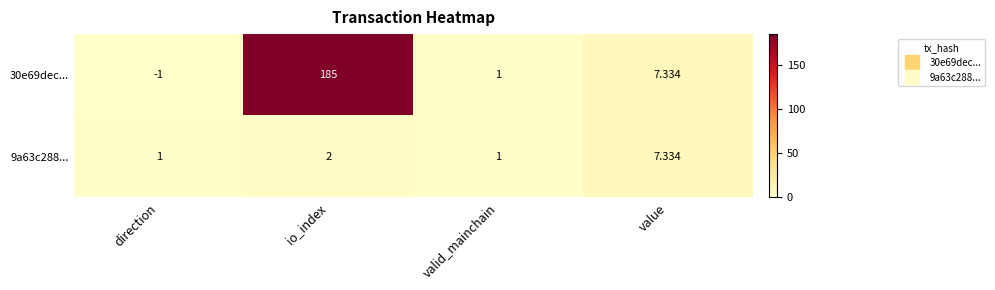

Which series changed the most between direction and value?

30e69dec...